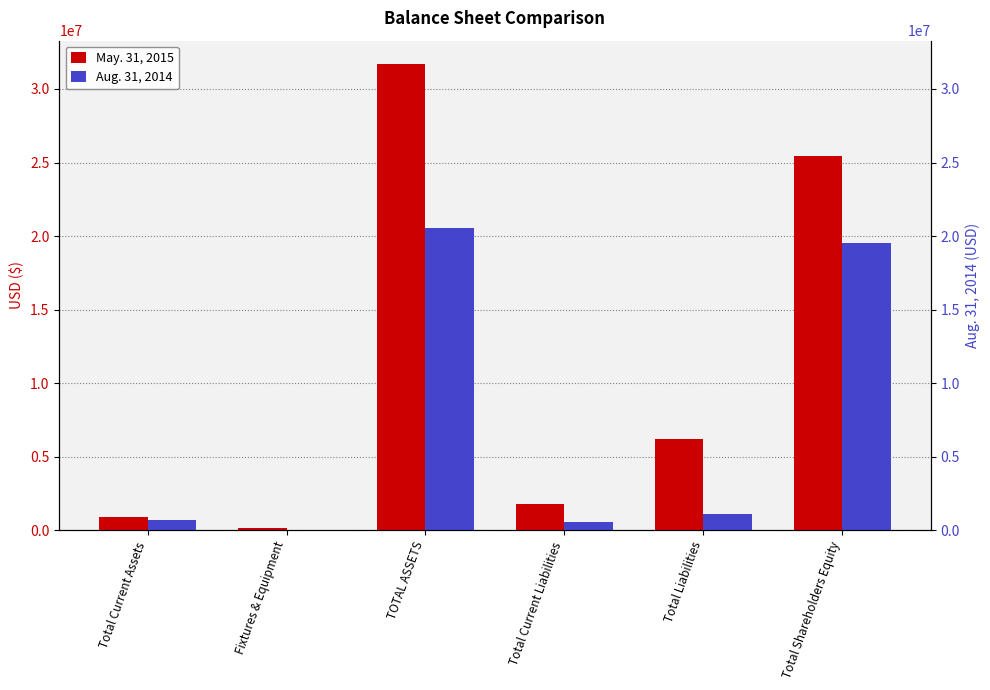

At Total Shareholders Equity, list the series in order from largest to smallest.

May. 31, 2015, Aug. 31, 2014